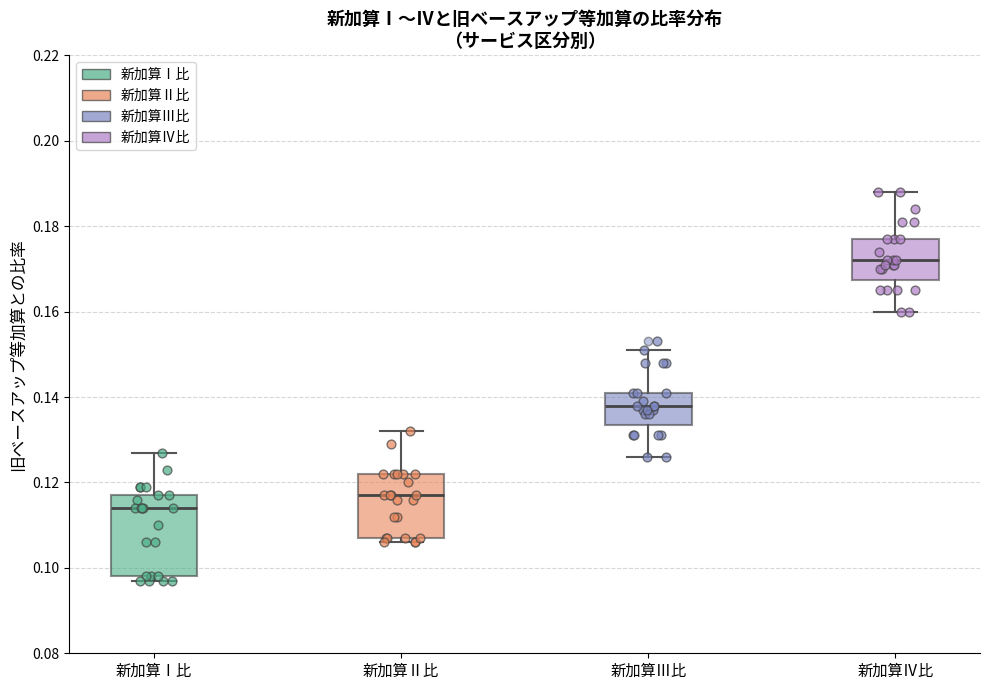

Where does the upper whisker of the box for 新加算Ⅲ比 end on the y-axis? The values are not printed on the chart, so give them approximately, as read against the axis.

0.152